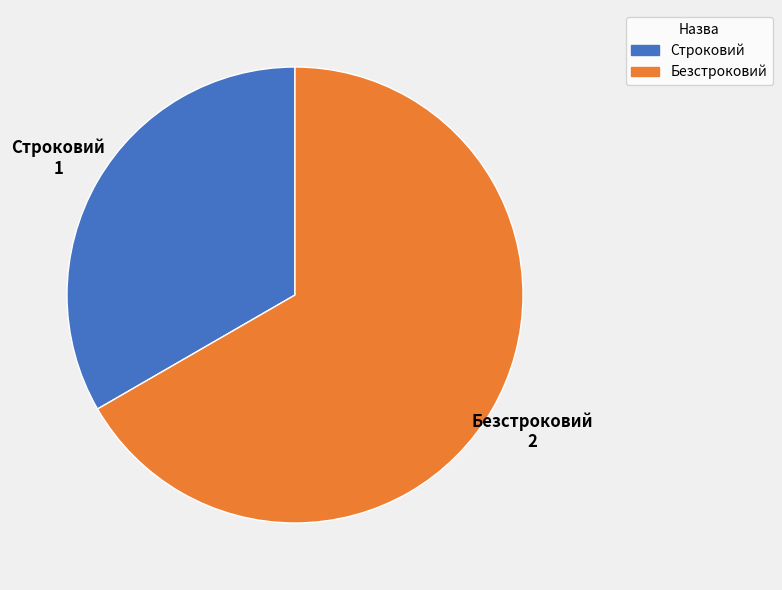

Count the number of slices in the pie.

2